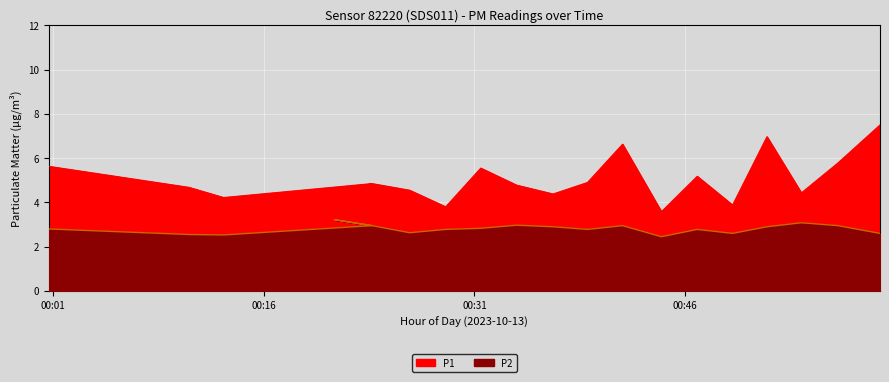

Reading right to left, transcribe all the data shown in this chart.

P1: 7.5	5.8	4.4	7.0	3.9	5.2	3.6	6.6	4.9	4.4	4.8	5.5	3.8	4.5	4.8	4.4	4.8	4.2	4.7	5.6
P2: 2.6	3.0	3.1	2.9	2.6	2.8	2.5	3.0	2.8	2.9	3.0	2.8	2.8	2.6	3.0	3.2	3.0	2.5	2.5	2.8